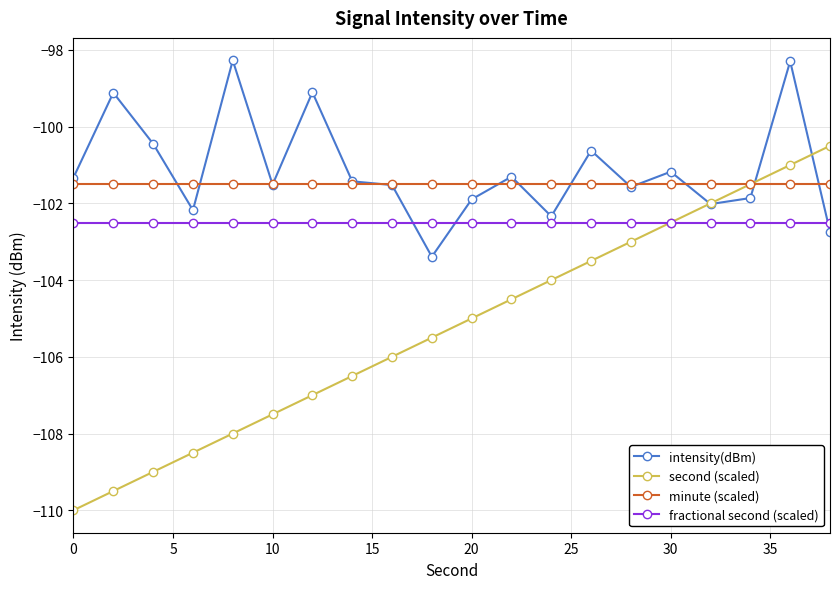

Which series has the largest range (max minus min)?

second (scaled)